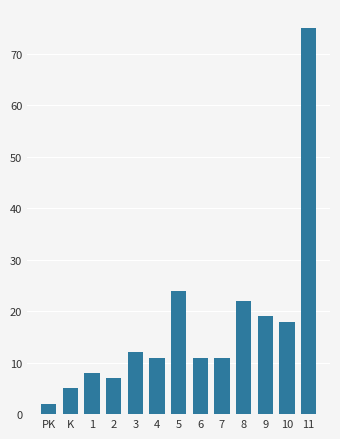

Reading left to right, transcribe all the data shown in this chart.

2	5	8	7	12	11	24	11	11	22	19	18	75